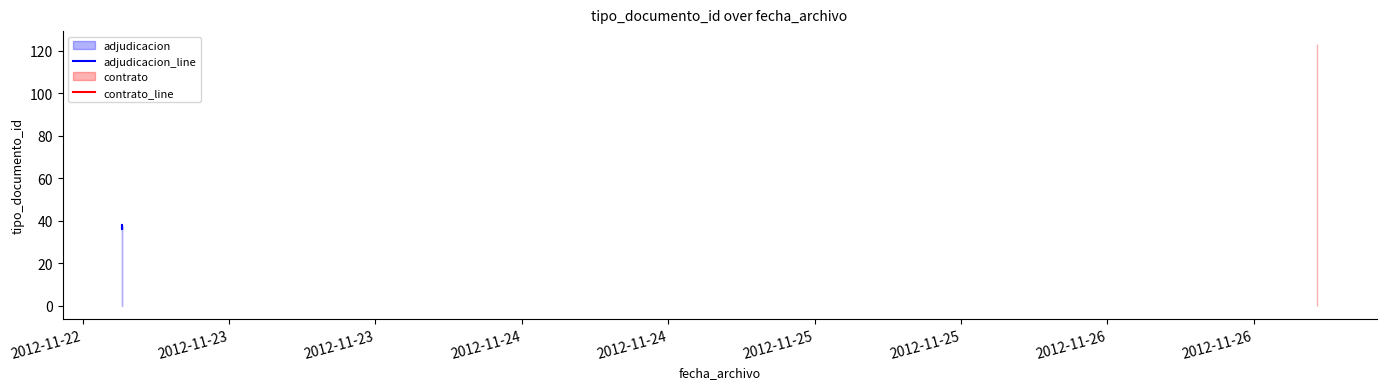

What is the change in value from 2012-11-22 to 2012-11-23?

-1